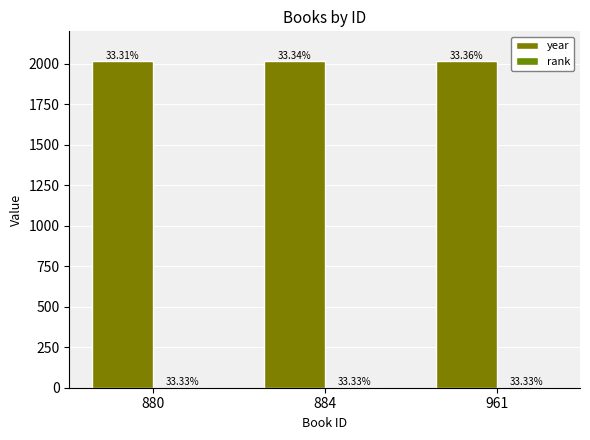

Are the bars grouped side by side (vs. stacked)?

Yes